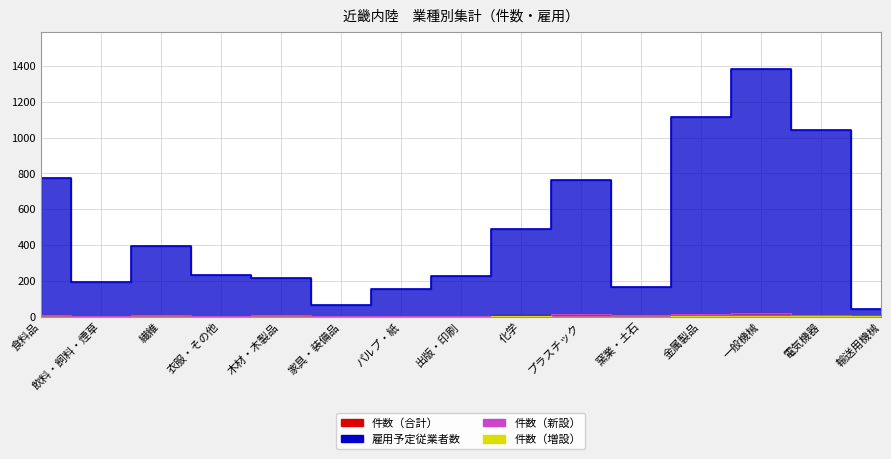

True or false: 件数（合計） and 件数（新設） intersect in this chart.

False